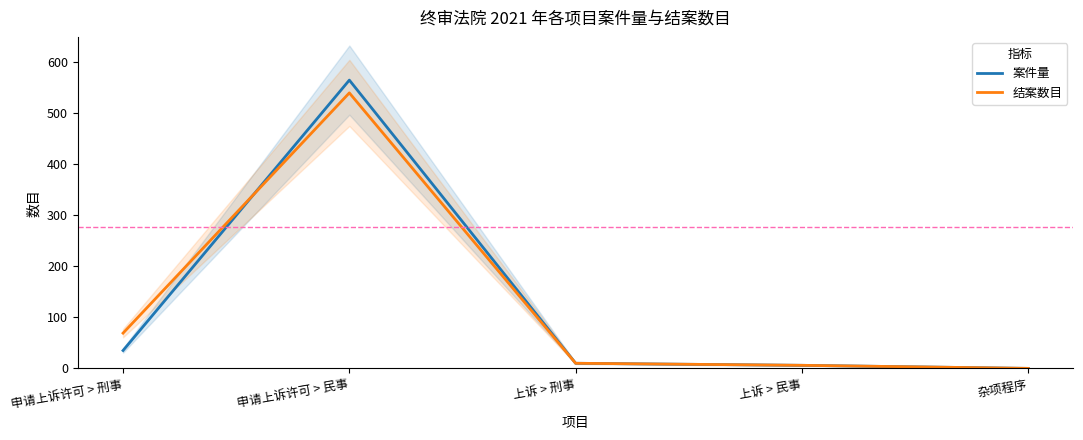

Reading right to left, transcribe all the data shown in this chart.

案件量: 杂项程序=0	上诉 > 民事=6	上诉 > 刑事=10	申请上诉许可 > 民事=564	申请上诉许可 > 刑事=35
结案数目: 杂项程序=0	上诉 > 民事=6	上诉 > 刑事=10	申请上诉许可 > 民事=539	申请上诉许可 > 刑事=69